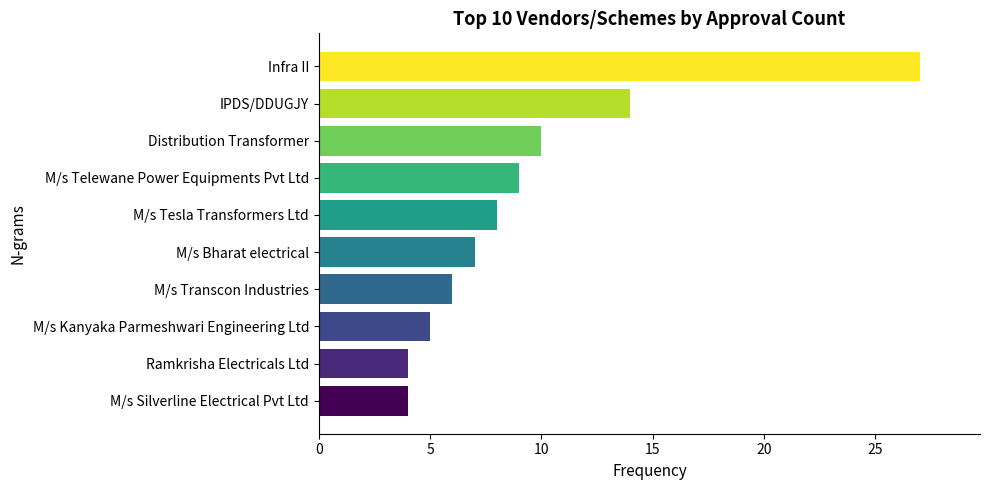

What is the sum of all values?

94